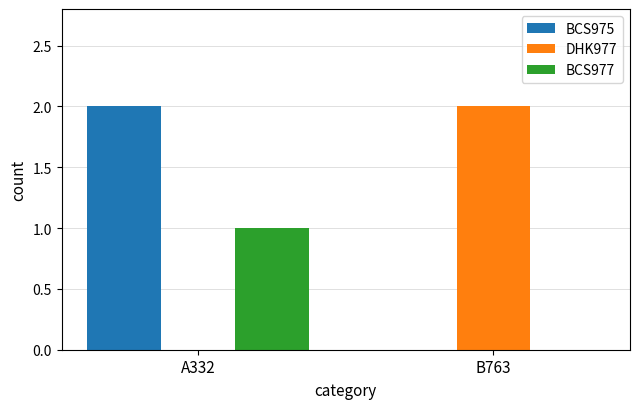

At which category is the sum across all series the highest?

A332